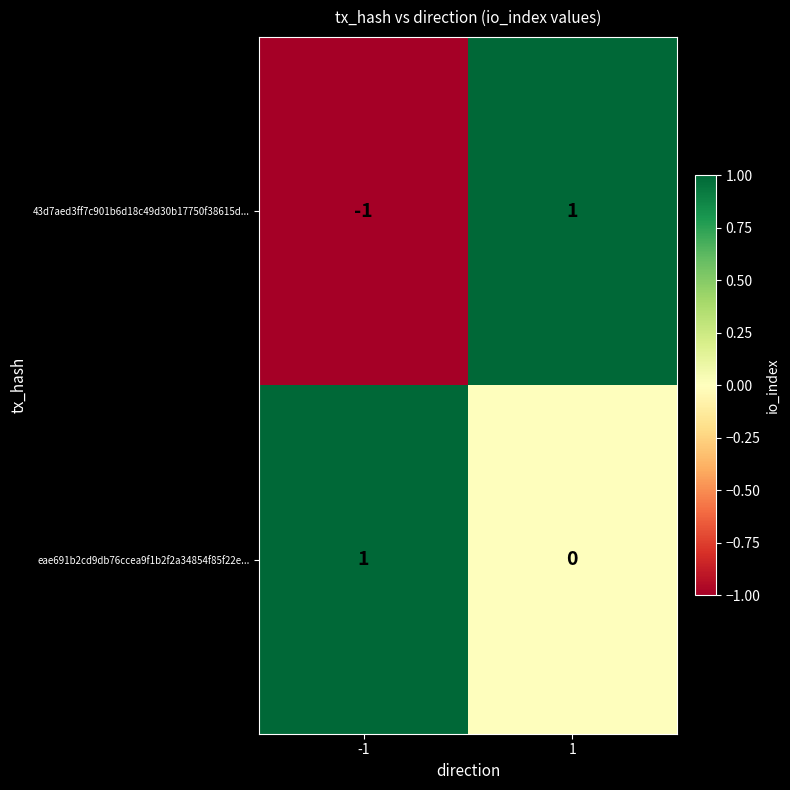

What is the difference between the eae691b2cd9db76ccea9f1b2f2a34854f85f22e... values at 1 and -1?

1